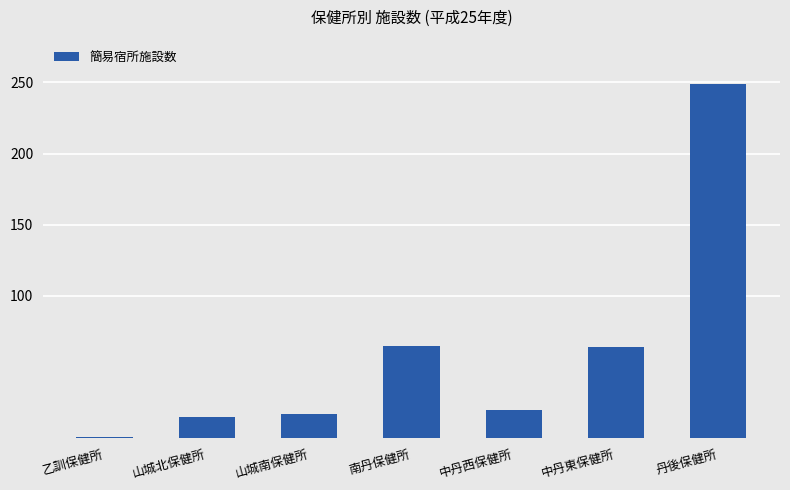

What is the difference between the maximum and minimum values?

248